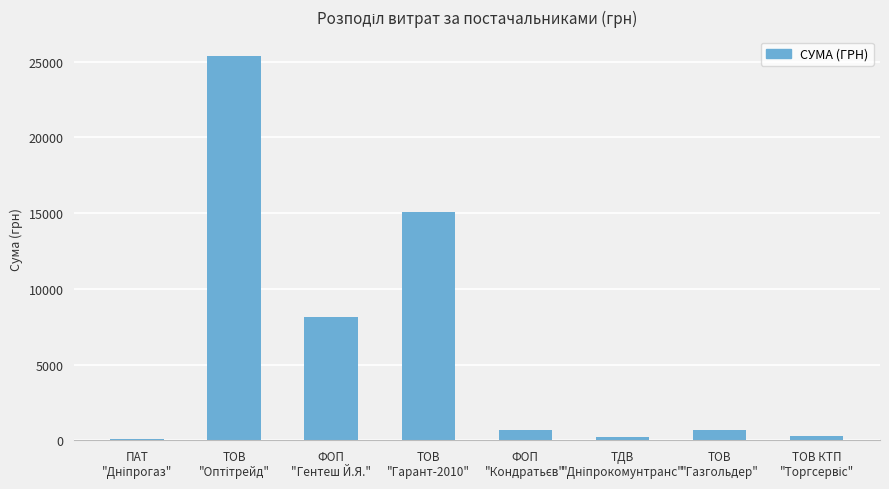

How many categories are shown in the chart?

8